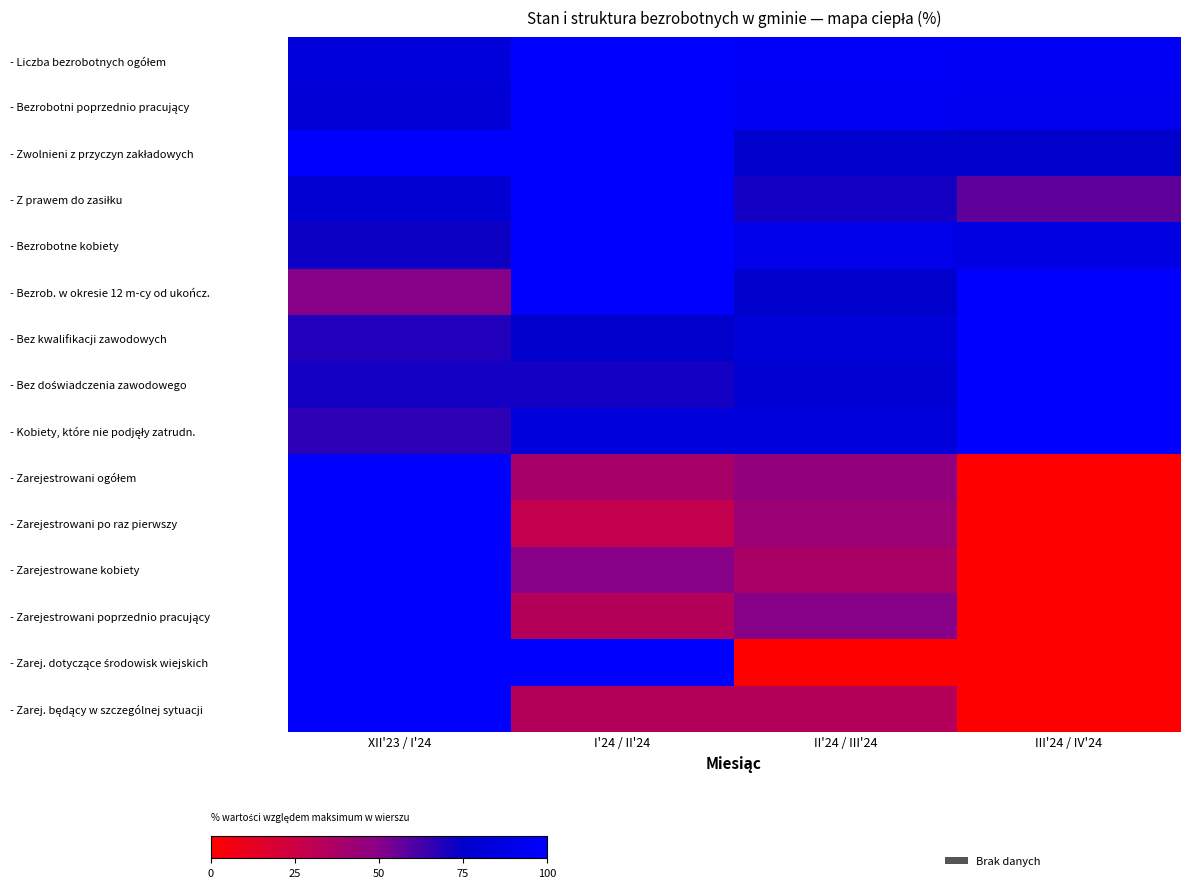

Count the number of categories in the chart.

4